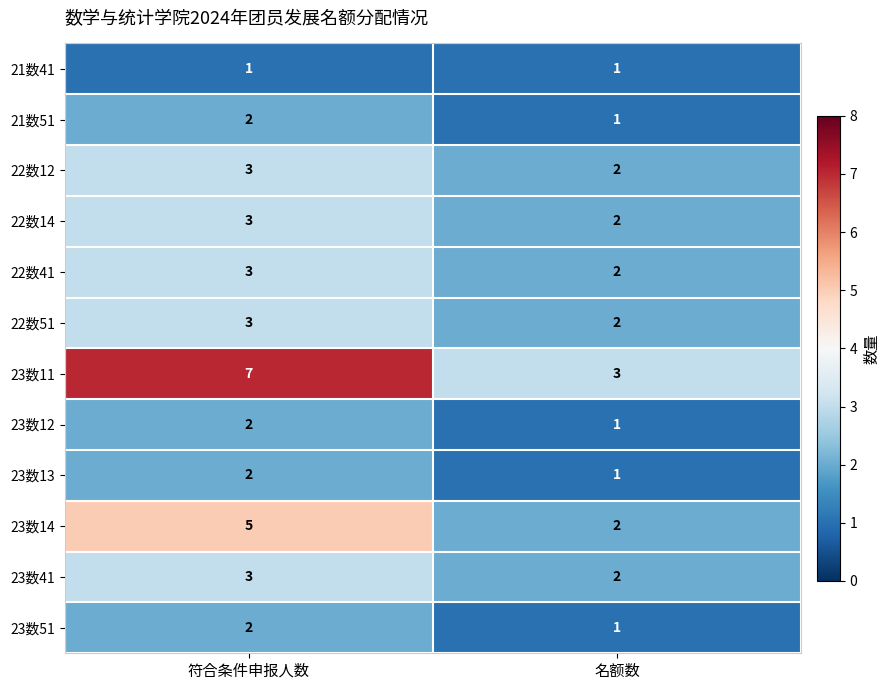

At which label is 23数12 closest to 1?

名额数